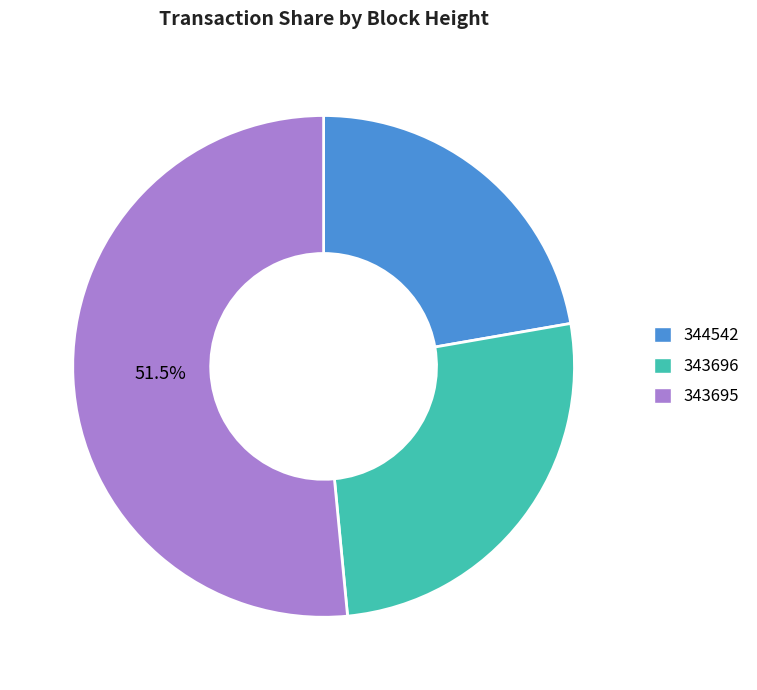

To the nearest percent, what percentage of the pie is 343696?

26%